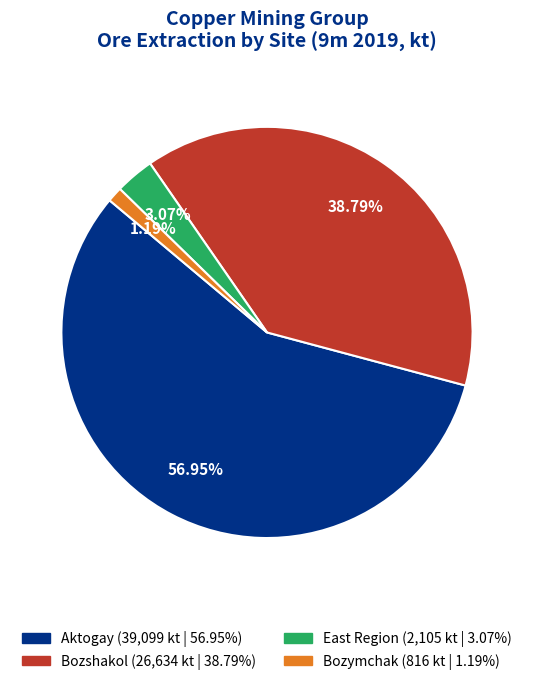

To the nearest percent, what is the average slice percentage?

25%